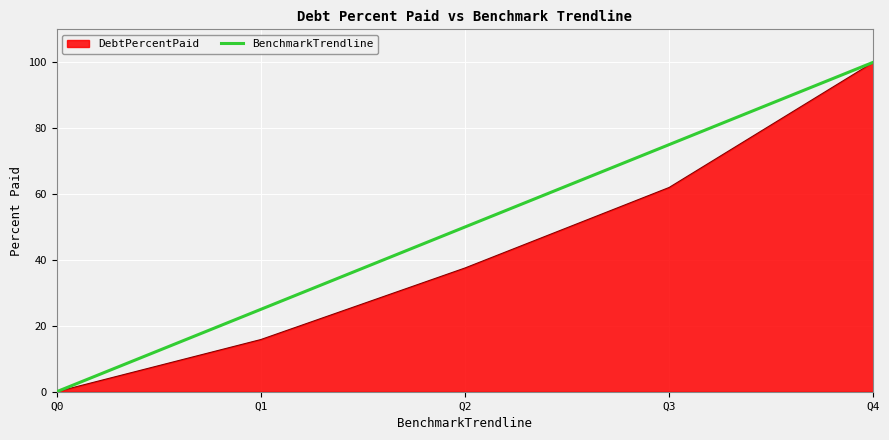

Which series changed the most between Q1 and Q2?

BenchmarkTrendline